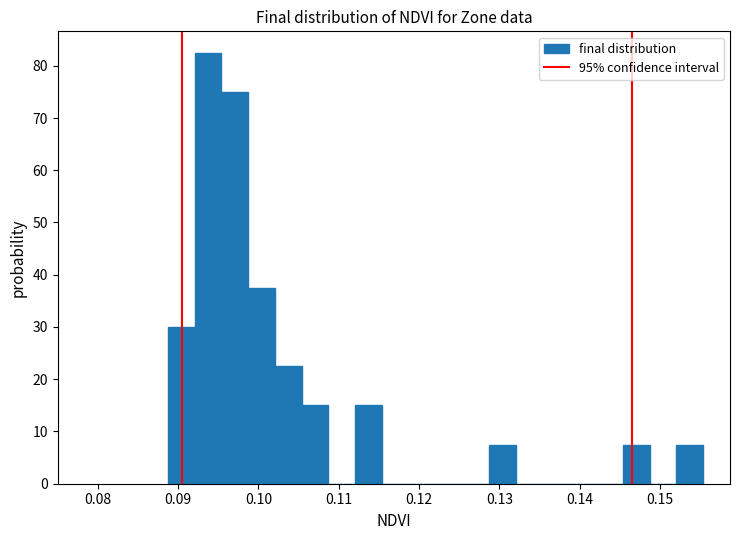

Read against the x-axis, roughly where is the centre of the tallest bar?

0.094